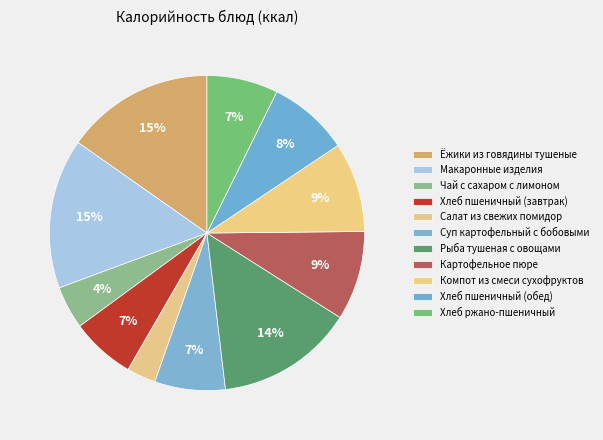

Does Макаронные изделия represent more than half of the total?

No